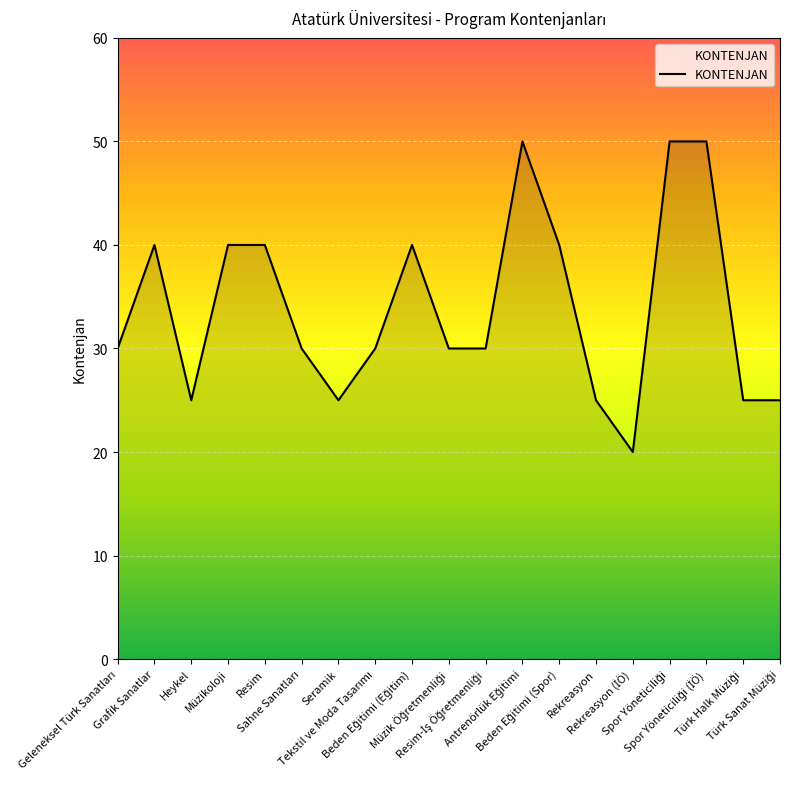

Is this an area chart (filled region under the line)?

No